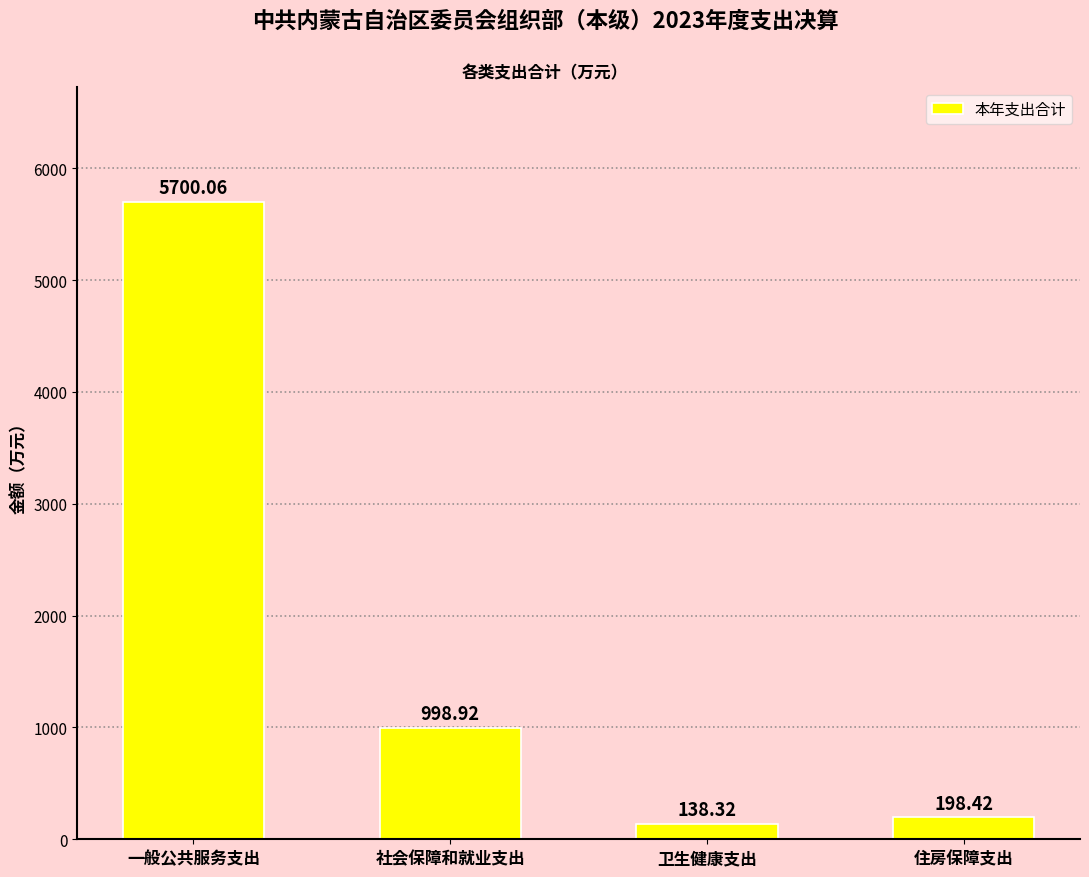

Which label corresponds to the largest value in the chart?

一般公共服务支出